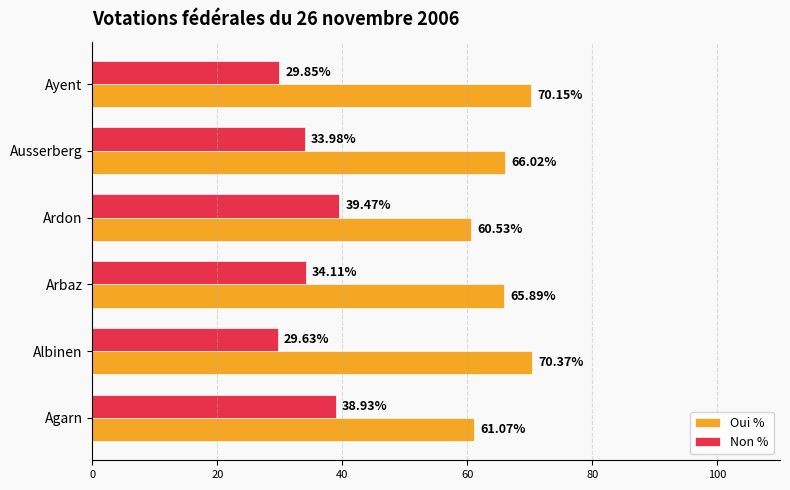

Which series has the largest total across all categories?

Oui %